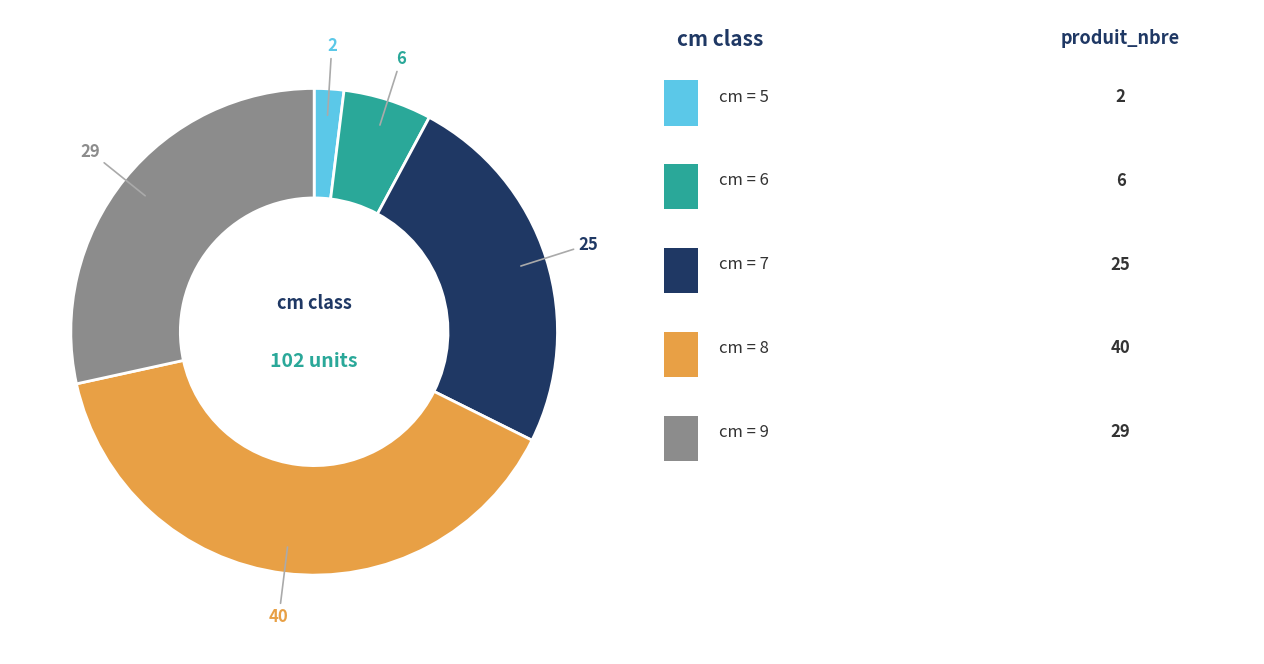

Does any single category account for the majority?

No